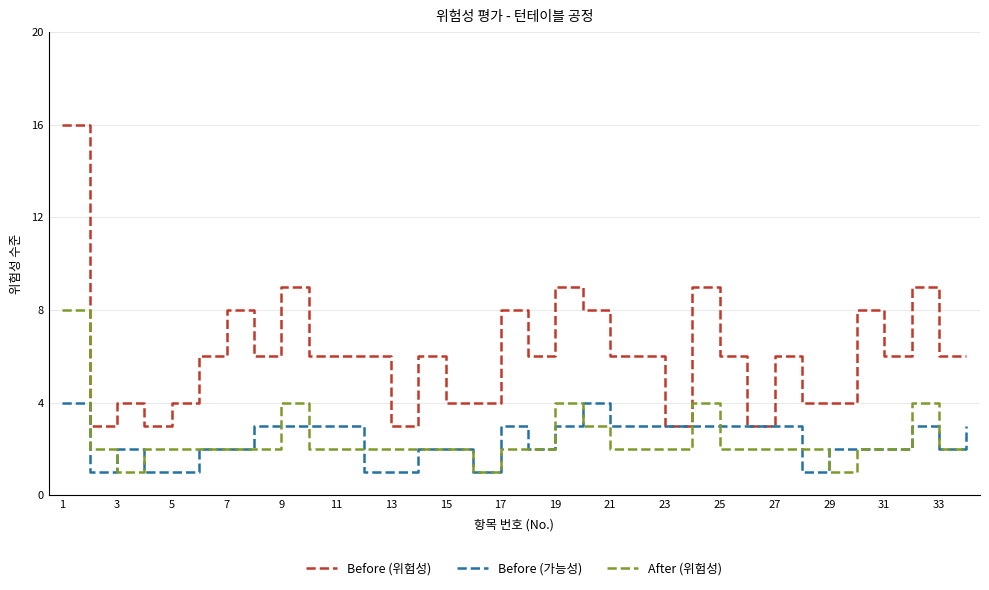

What is the smallest value displayed?

1